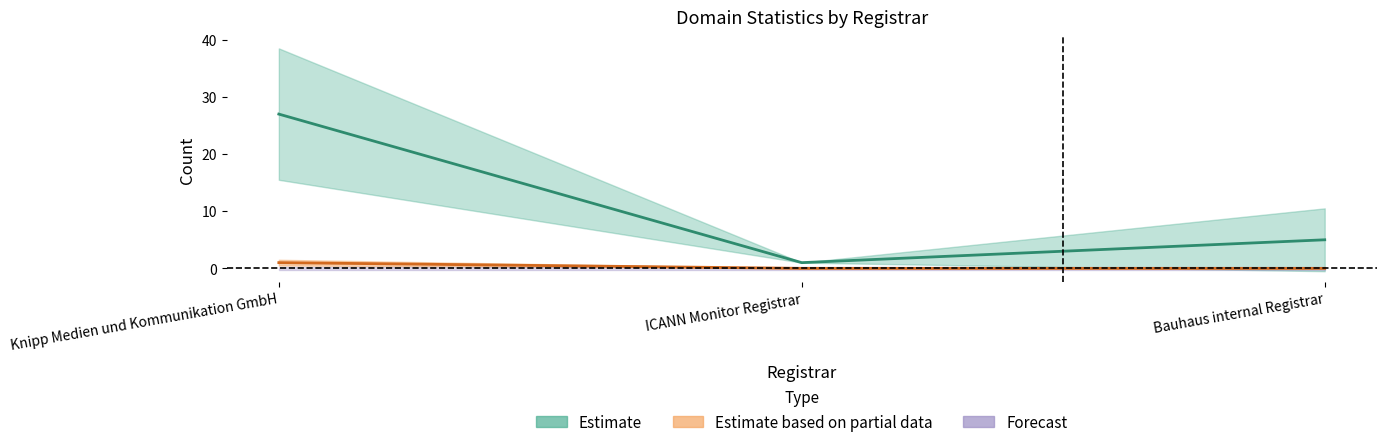

What is the label of the 1st point from the left?

Knipp Medien und Kommunikation GmbH